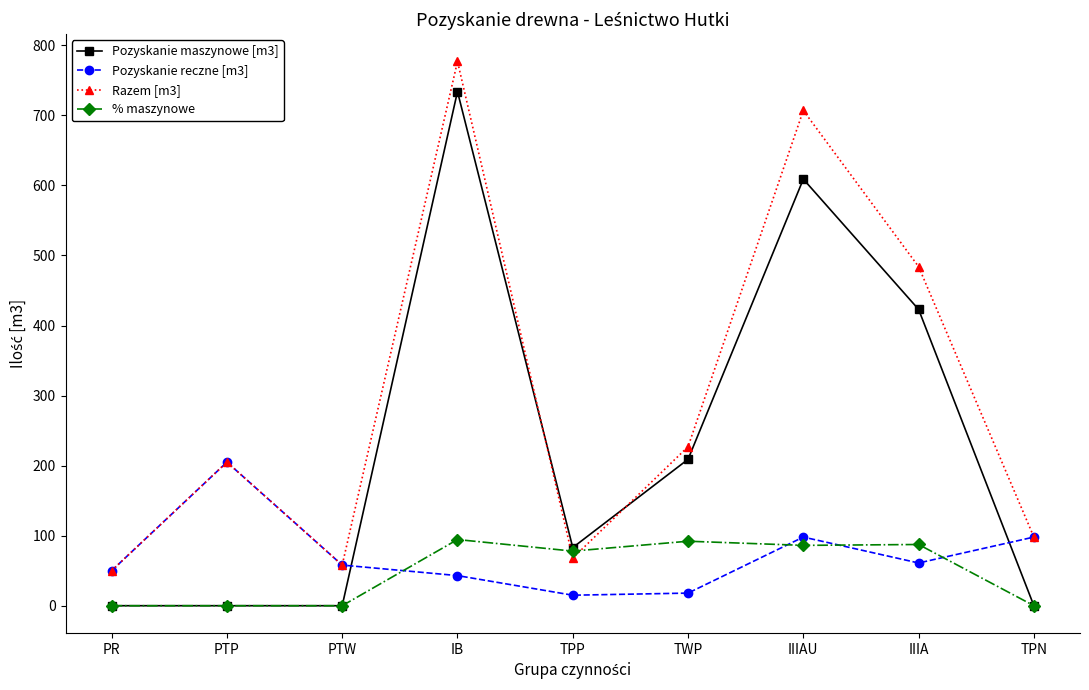

What is the greatest value displayed?

777.0